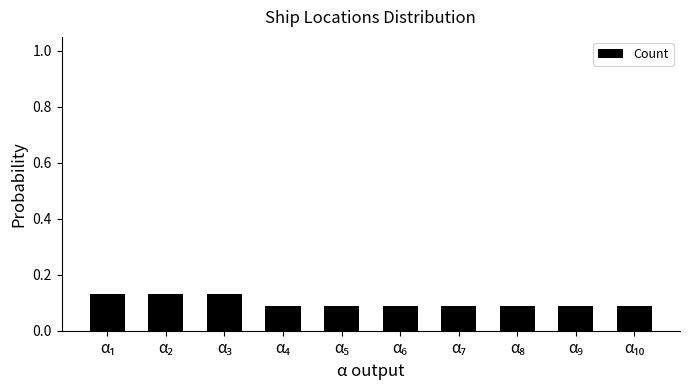

Count the number of categories in the chart.

10